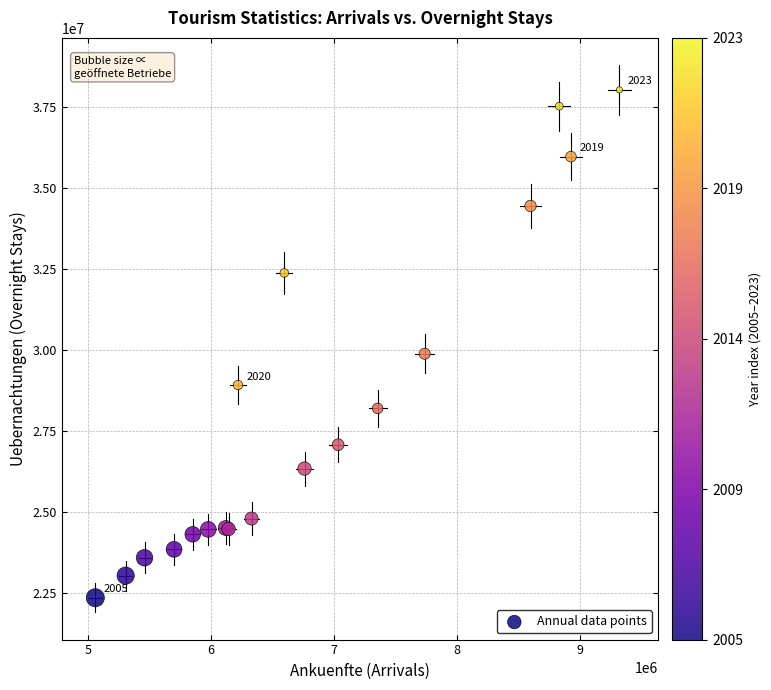

What Y value in the scatter plot is closest to 30197744?

29891859